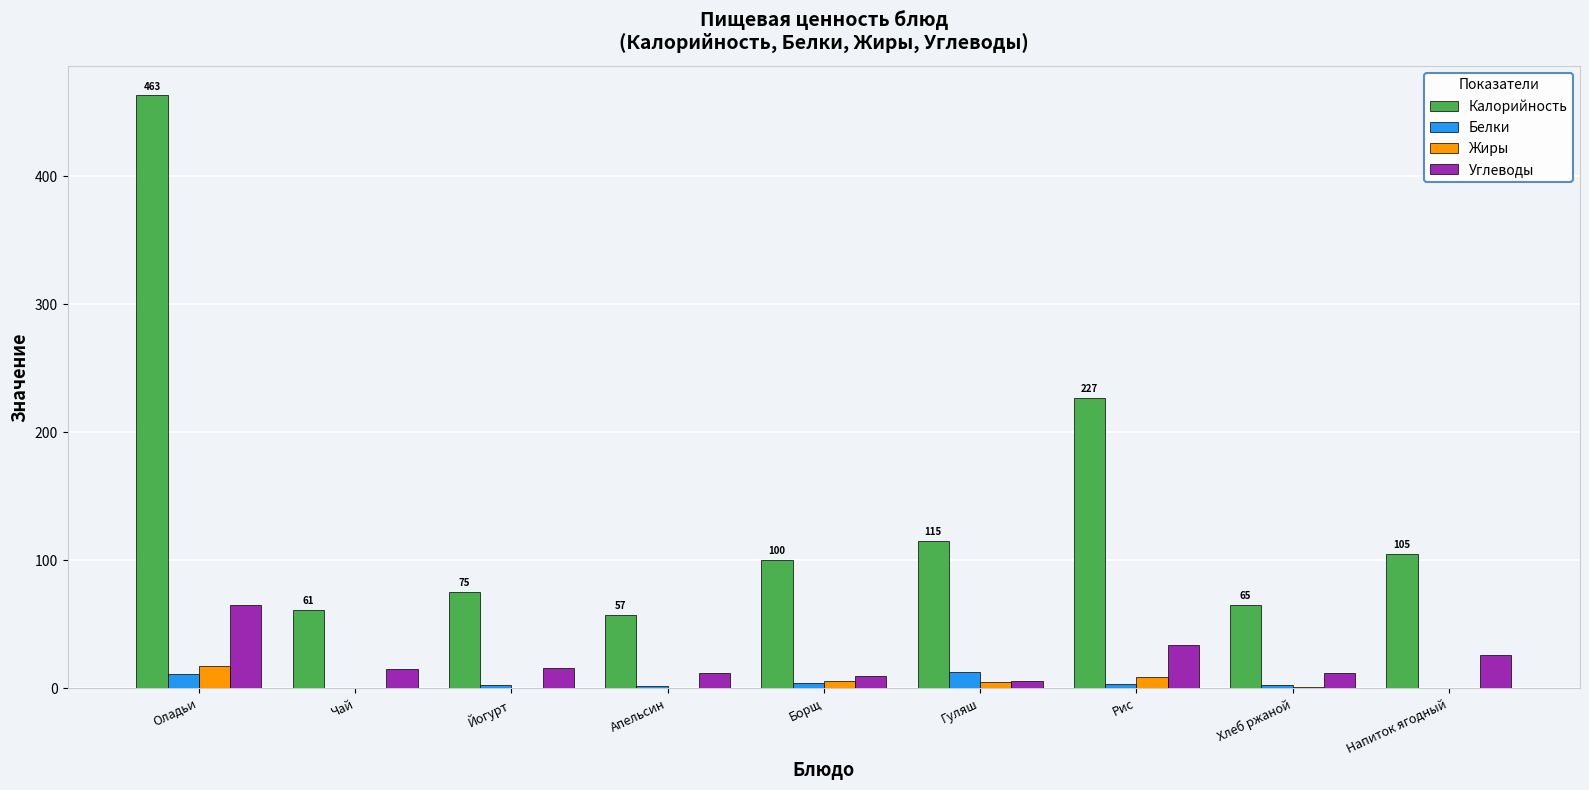

What is the maximum value shown in the chart?

463.0